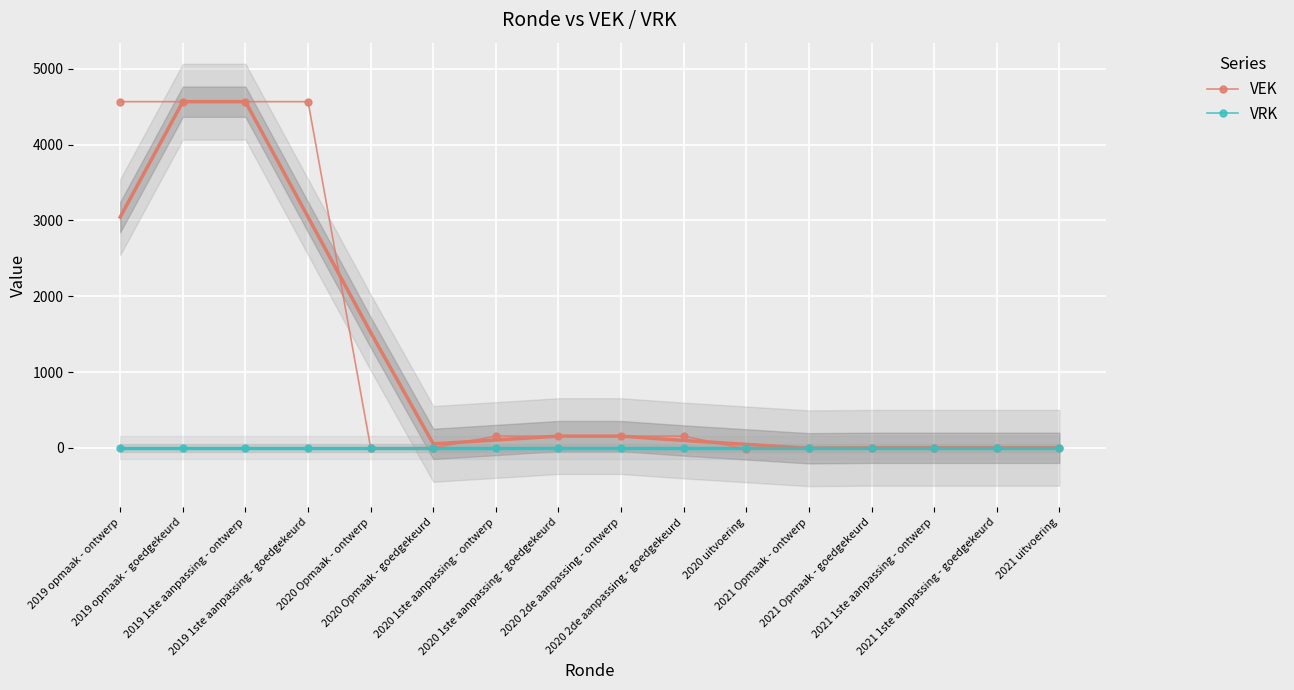

How many data points does each series have?

16